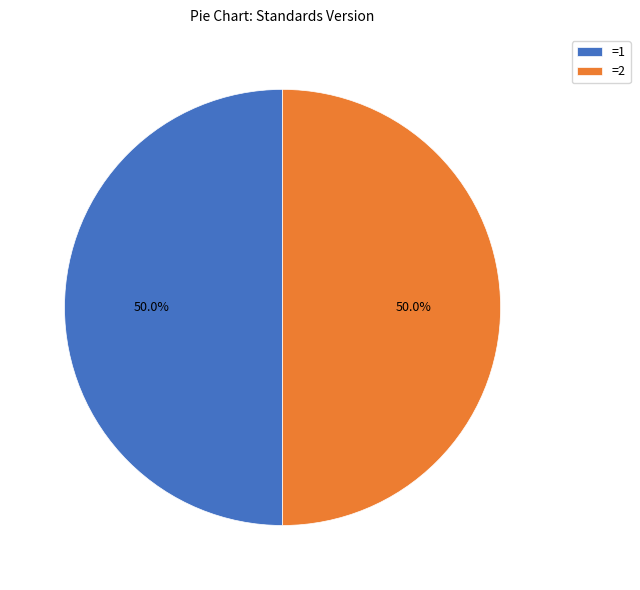

What portion of the pie excludes =1?

50.0%